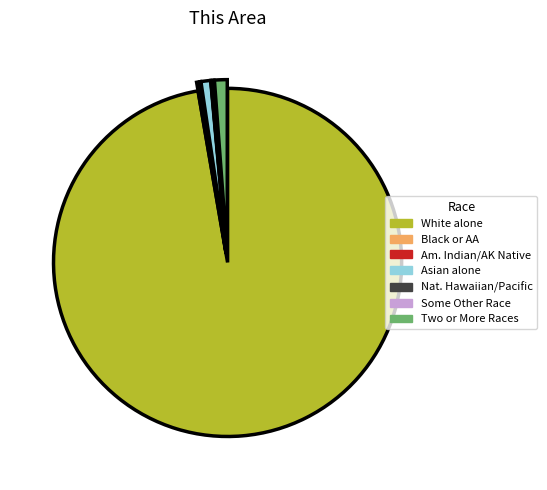

Is there a majority slice in this chart?

Yes